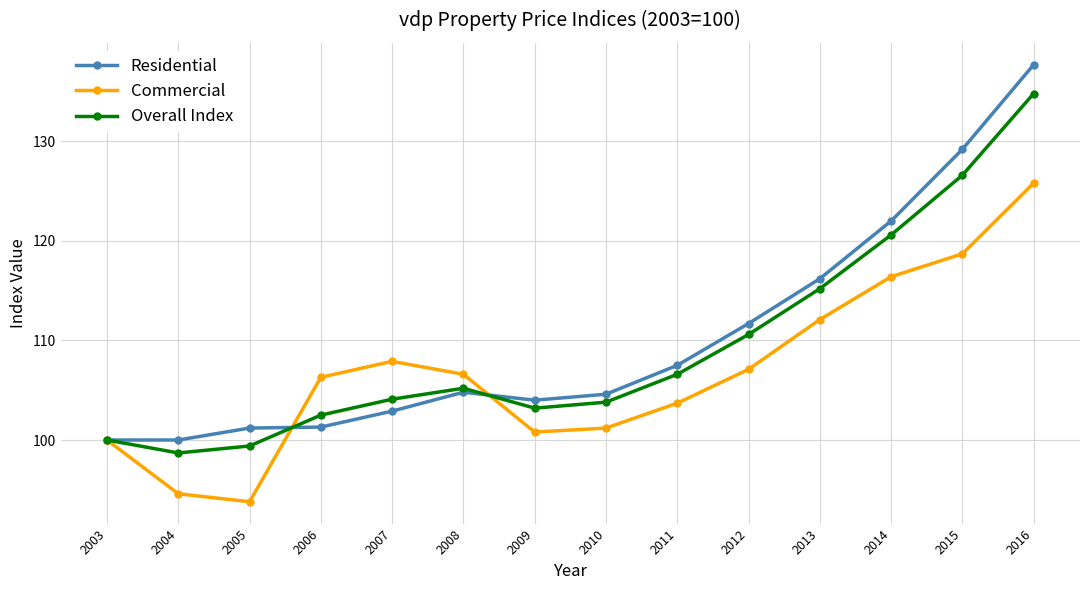

What are all the series names shown in the legend?

Residential, Commercial, Overall Index